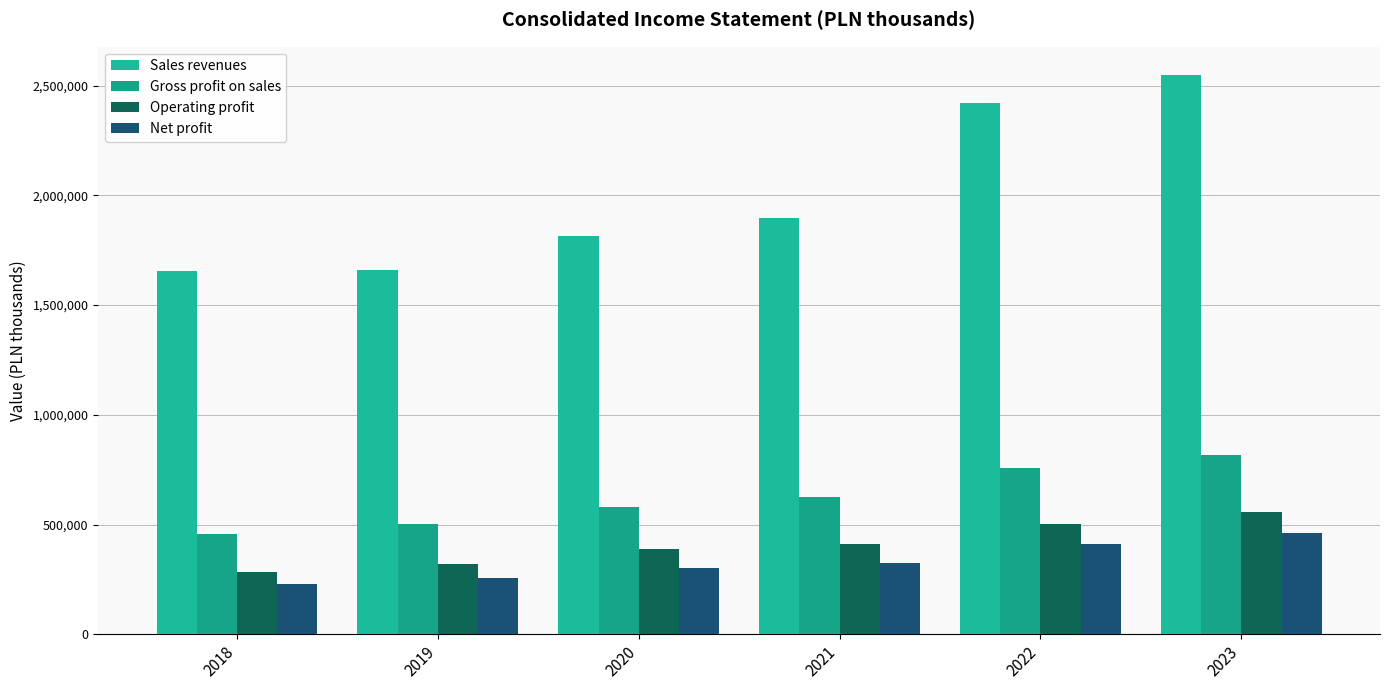

Which has a higher value, 2019 or 2023?

2023